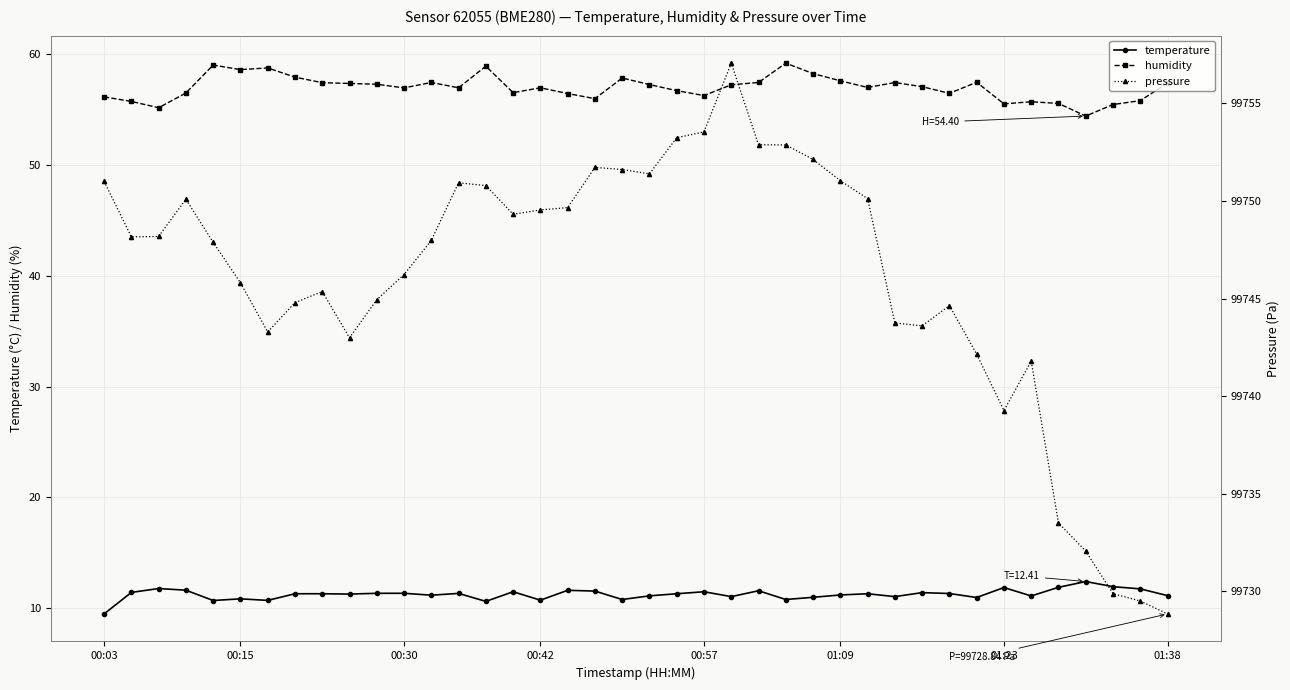

How many lines are shown in the chart?

3